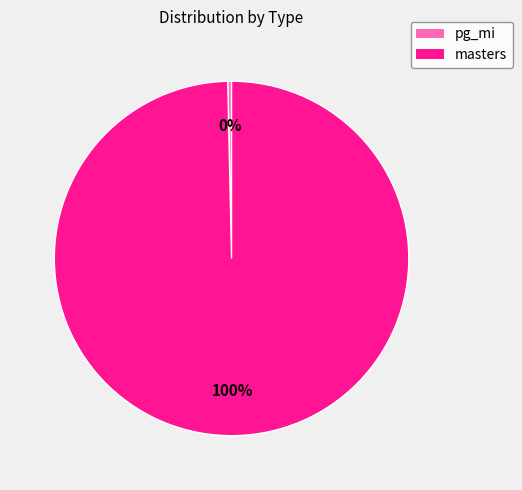

Rank the categories by value from lowest to highest.

pg_mi, masters